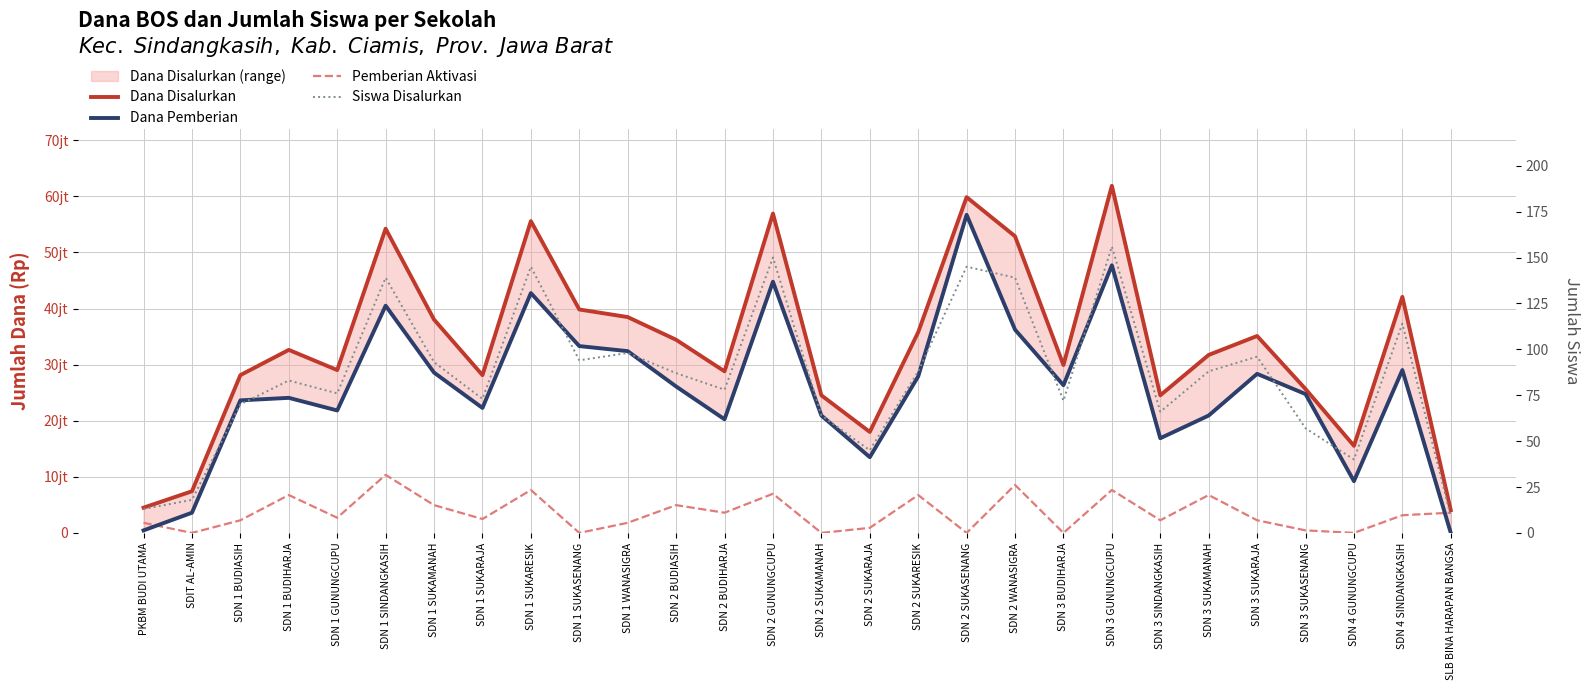

Which series has the largest total across all categories?

Dana Disalurkan